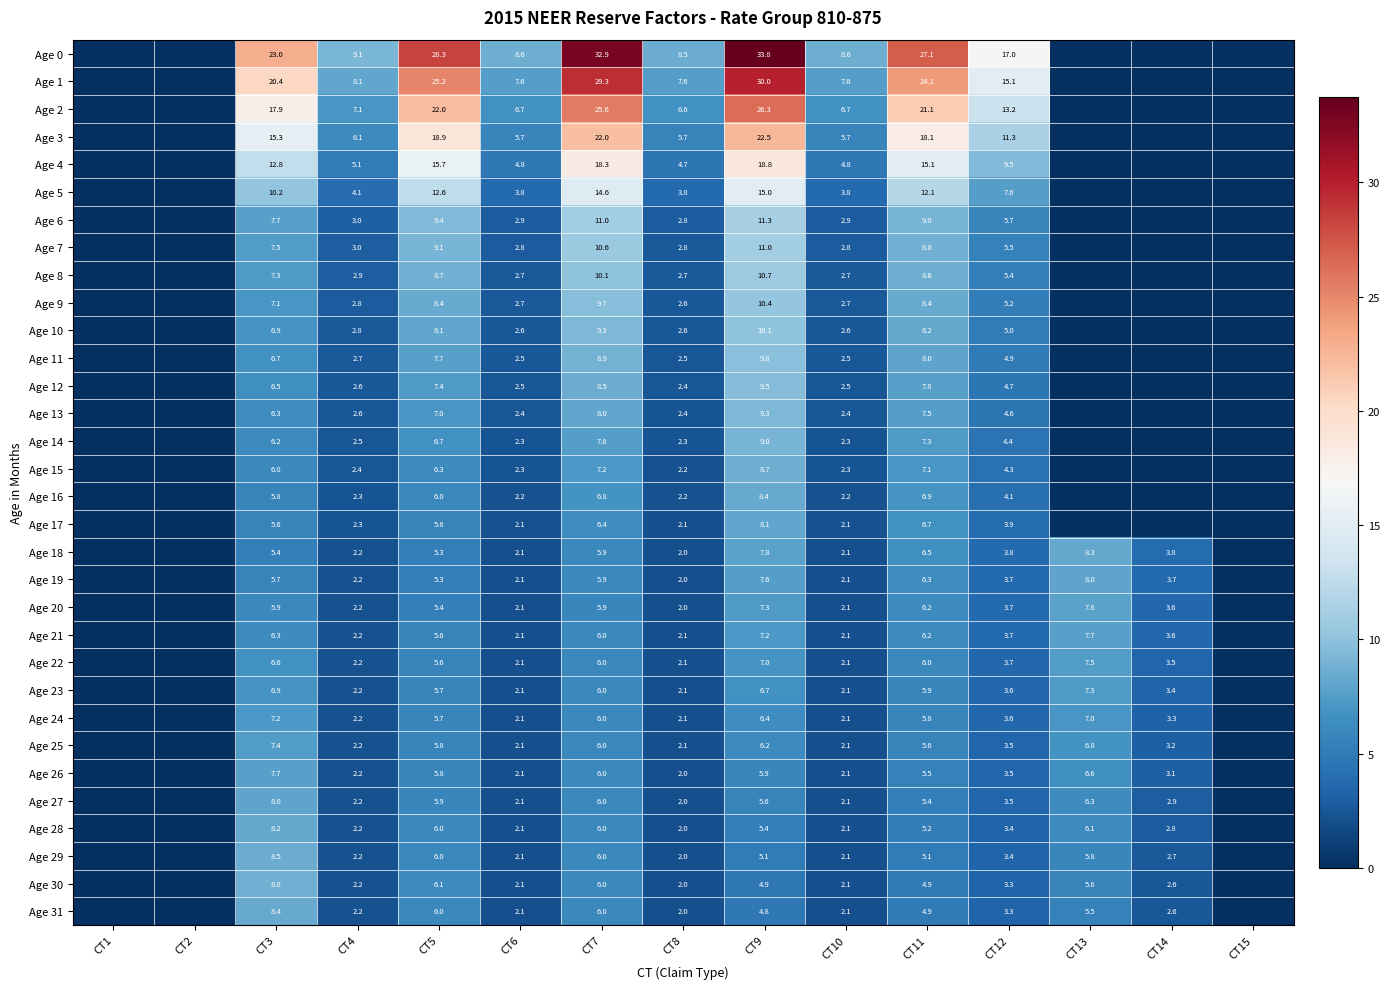

At which category does the chart reach its peak across all series?

CT9